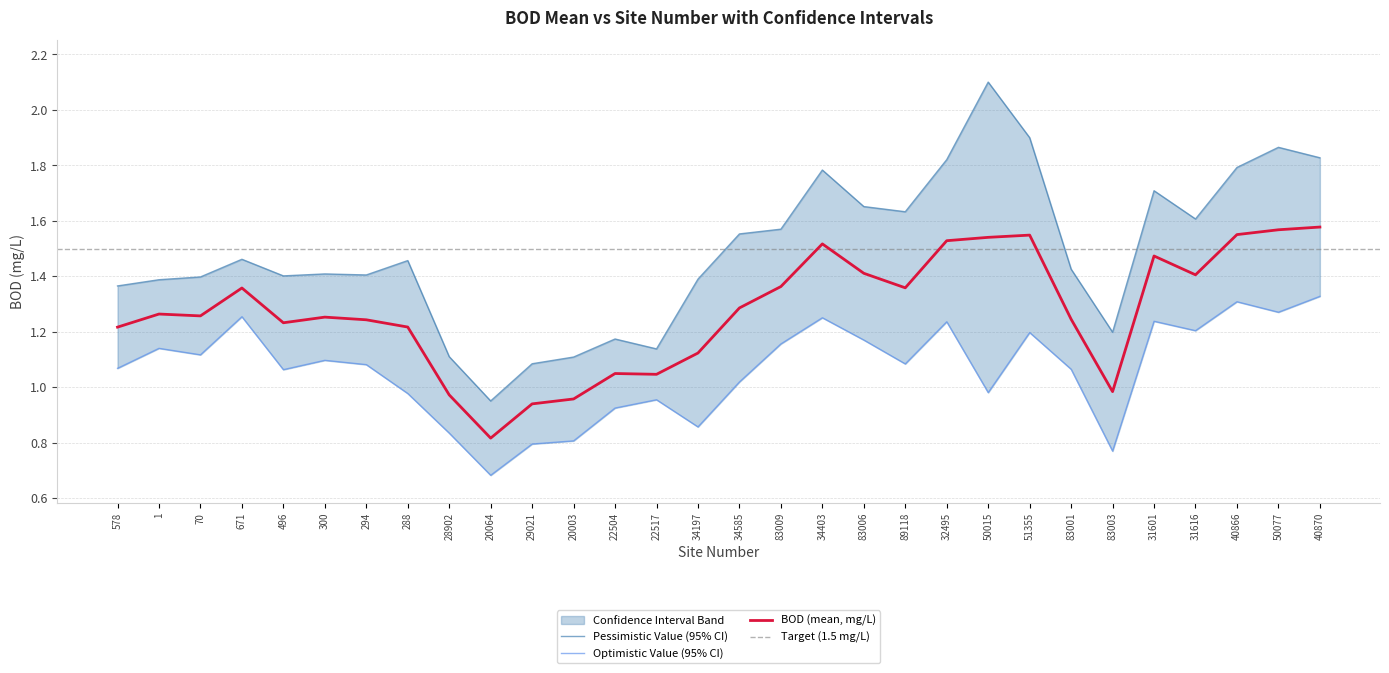

How many values in the Optimistic Value series exceed 1?

20